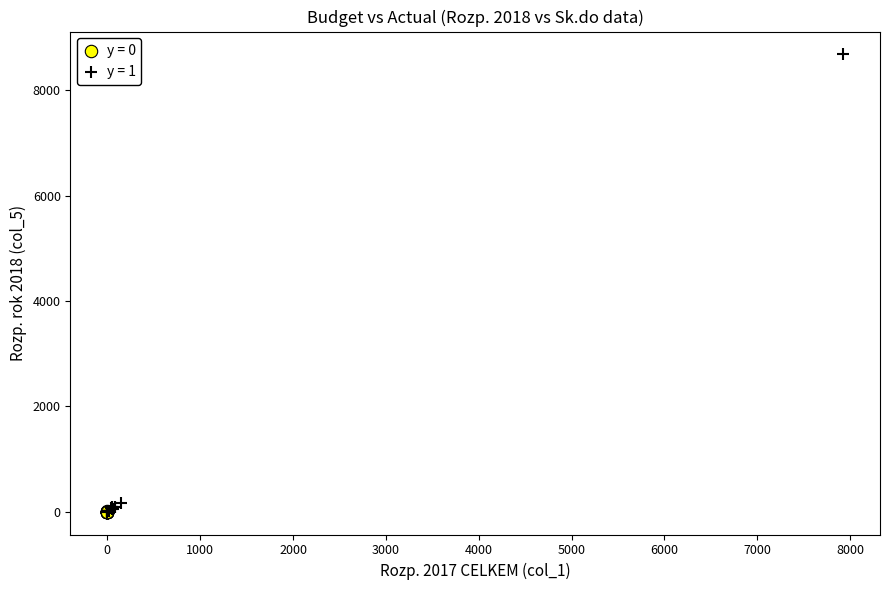

Which series has the largest Y range (max minus min)?

y = 1